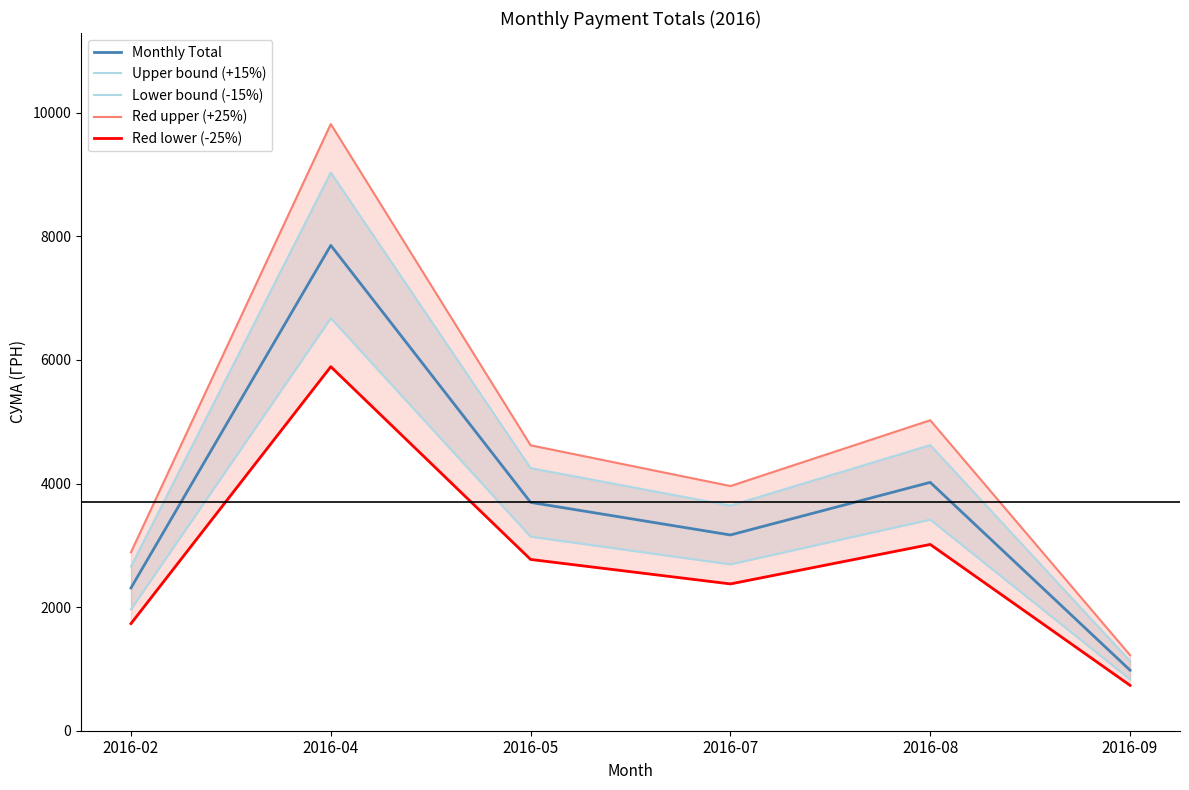

At 2016-02, list the series in order from largest to smallest.

Red upper (+25%), Upper bound (+15%), Monthly Total, Lower bound (-15%), Red lower (-25%)